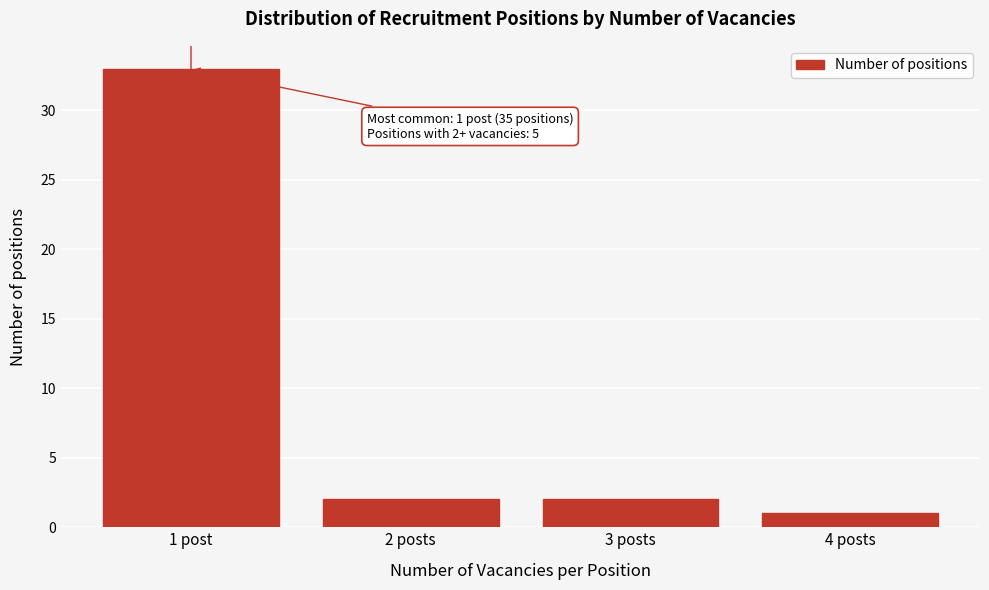

Reading right to left, extract all data points from this chart.

1	2	2	33